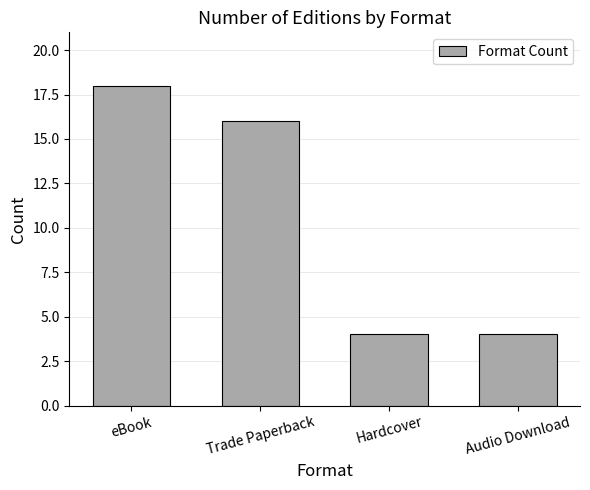

How many values are between 4 and 18?

4